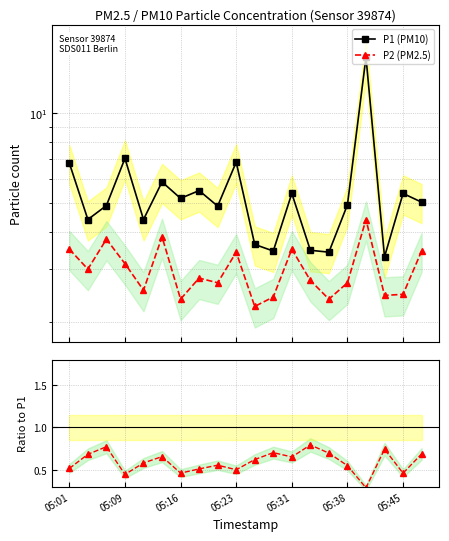

How many categories are shown in the chart?

20